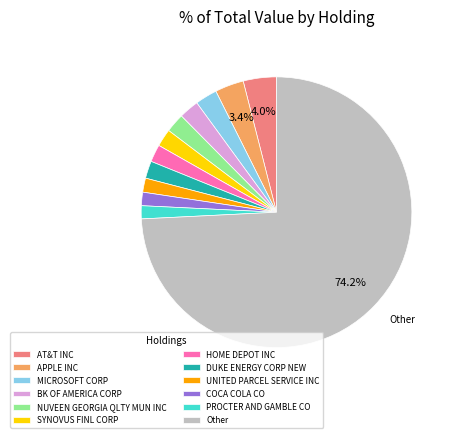

How much of the chart is everything except AT&T INC?

96.0%